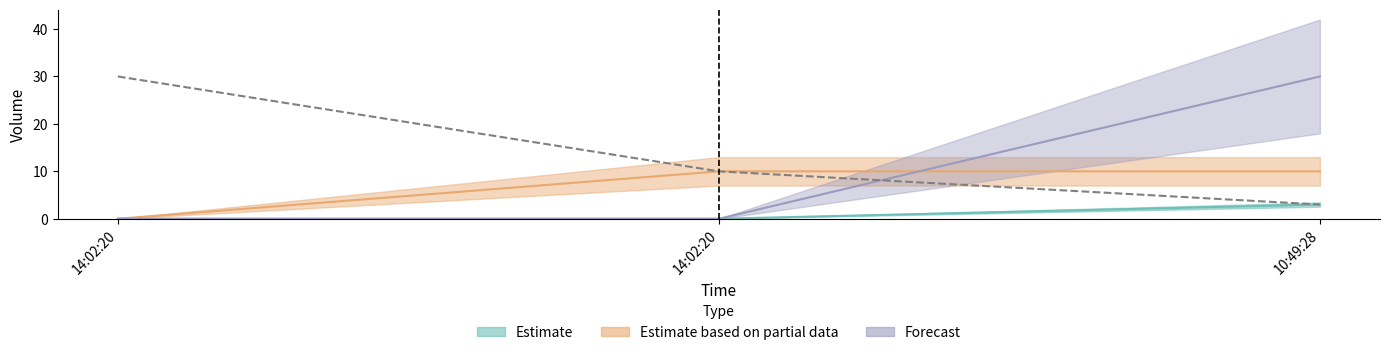

What is the ratio of the value at 10:49:28 to the value at 14:02:20?

0.1